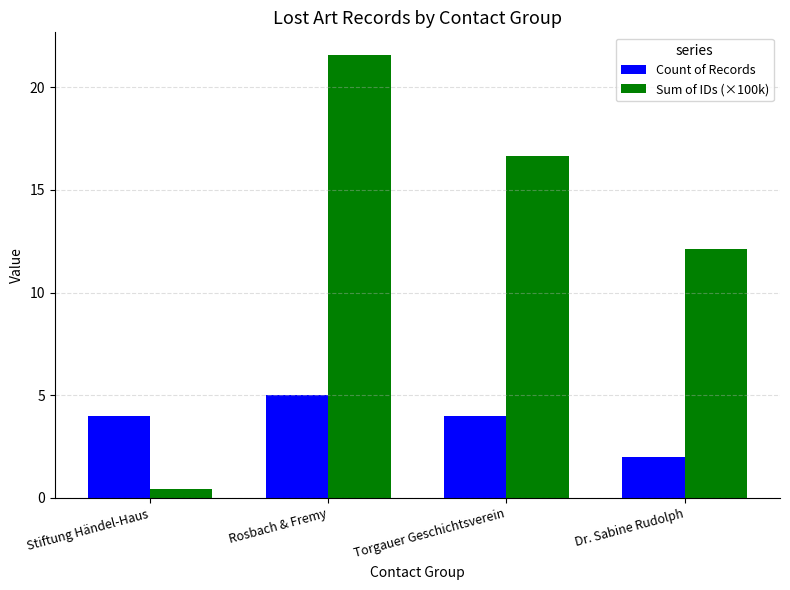

Between Stiftung Händel-Haus and Dr. Sabine Rudolph, which series saw the biggest shift?

Sum of IDs (×100k)